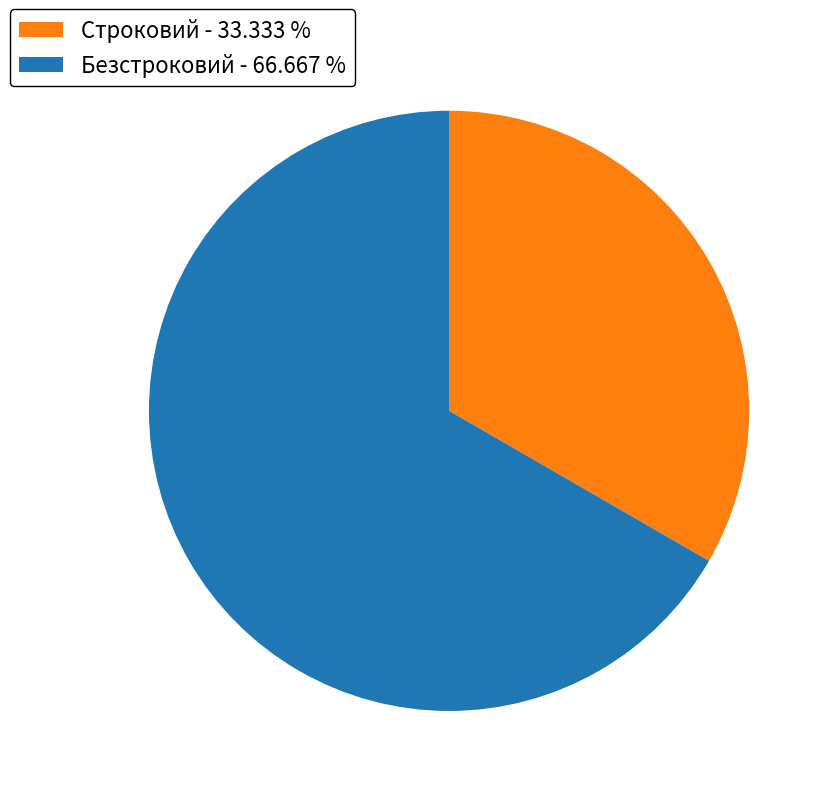

True or false: Безстроковий accounts for 67% of the total.

True